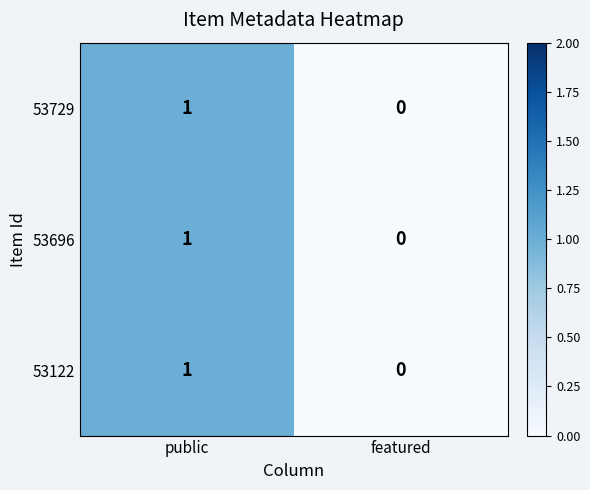

At which label is 53729 closest to 0?

featured